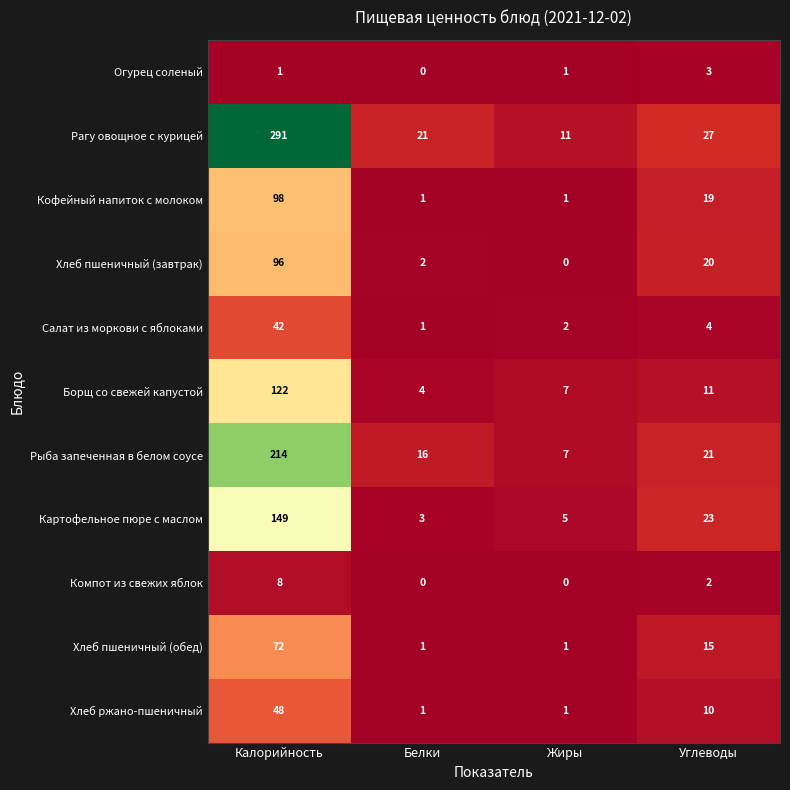

List the series in order of their peak value, highest first.

Рагу овощное с курицей, Рыба запеченная в белом соусе, Картофельное пюре с маслом, Борщ со свежей капустой, Кофейный напиток с молоком, Хлеб пшеничный (завтрак), Хлеб пшеничный (обед), Хлеб ржано-пшеничный, Салат из моркови с яблоками, Компот из свежих яблок, Огурец соленый